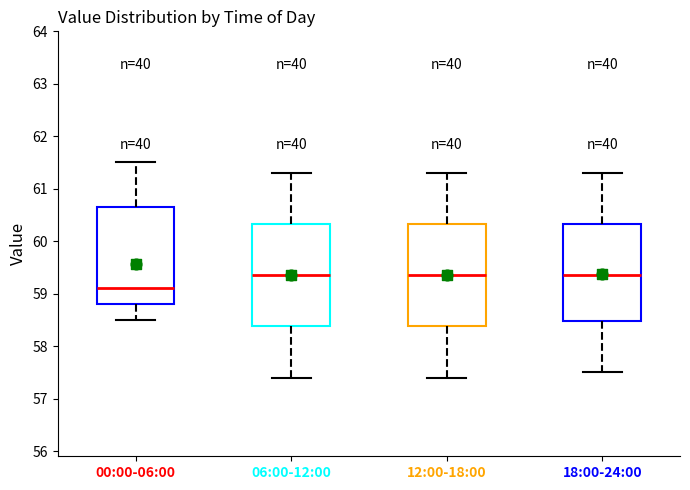

Where does the lower whisker of the box for 00:00-06:00 end on the y-axis? The values are not printed on the chart, so give them approximately, as read against the axis.

58.5